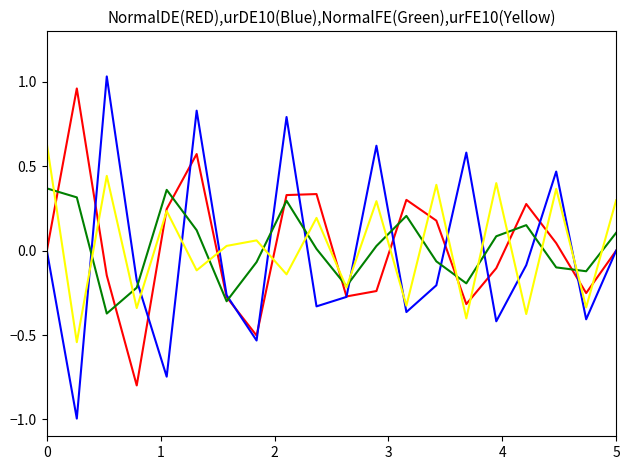

Is this an area chart (filled region under the line)?

No